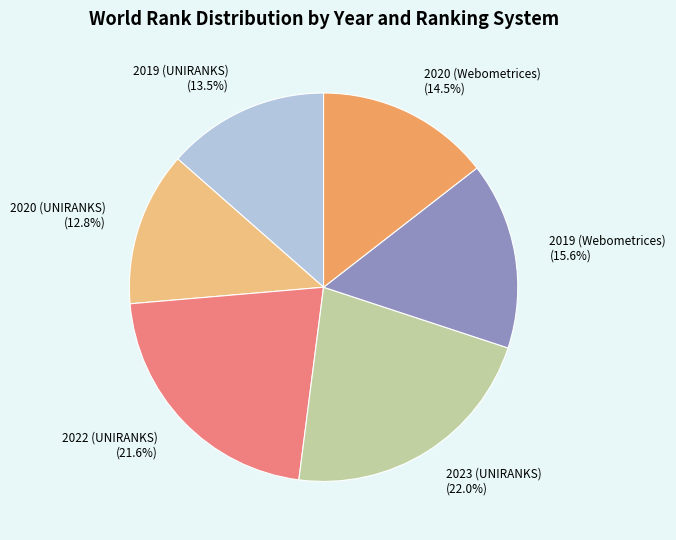

Is there any slice that represents more than half of the pie?

No